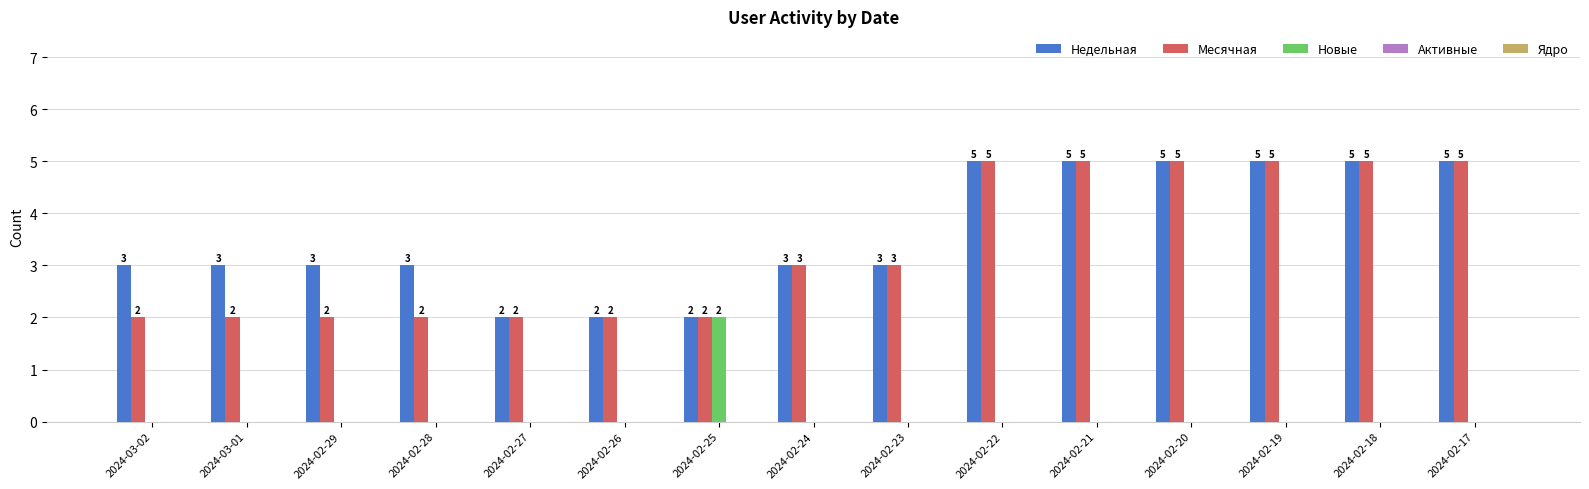

True or false: Новые has a value of 0 at 2024-02-19.

True